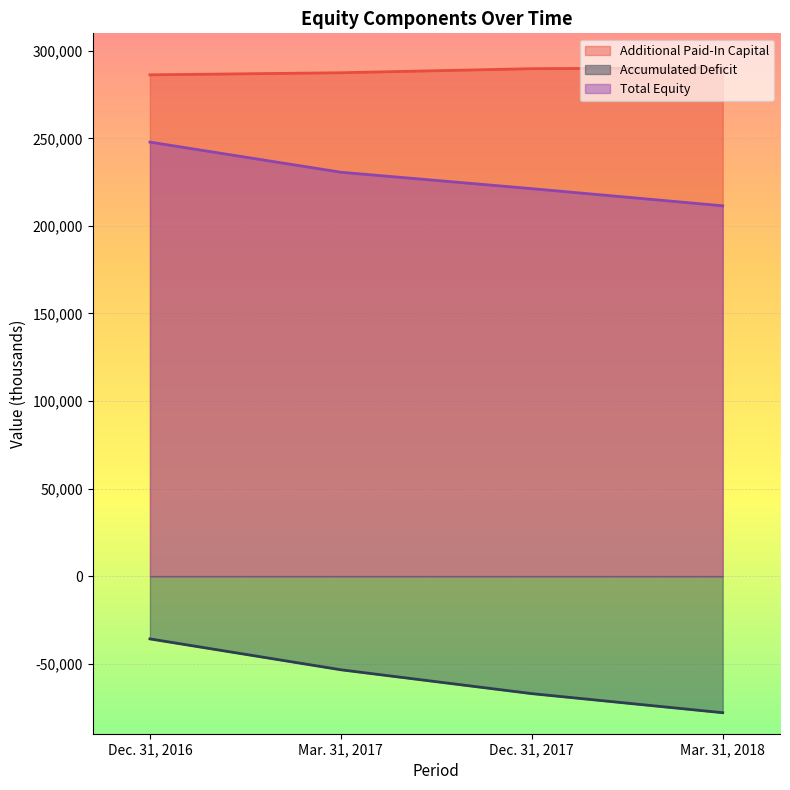

How many values in the Total Equity series exceed 230677?

1